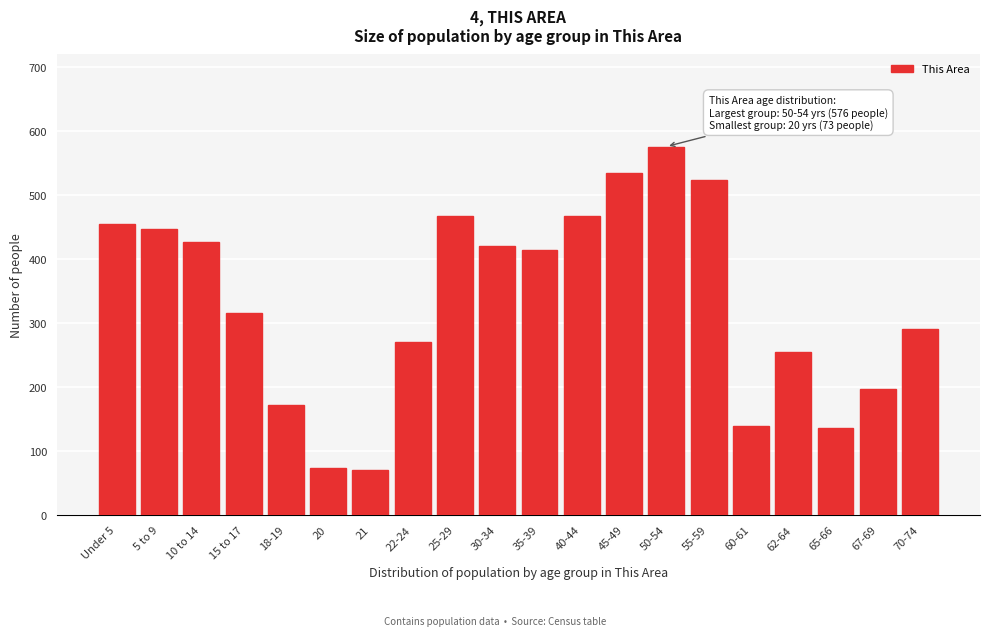

What is the label of the 3rd bar from the left?

10 to 14